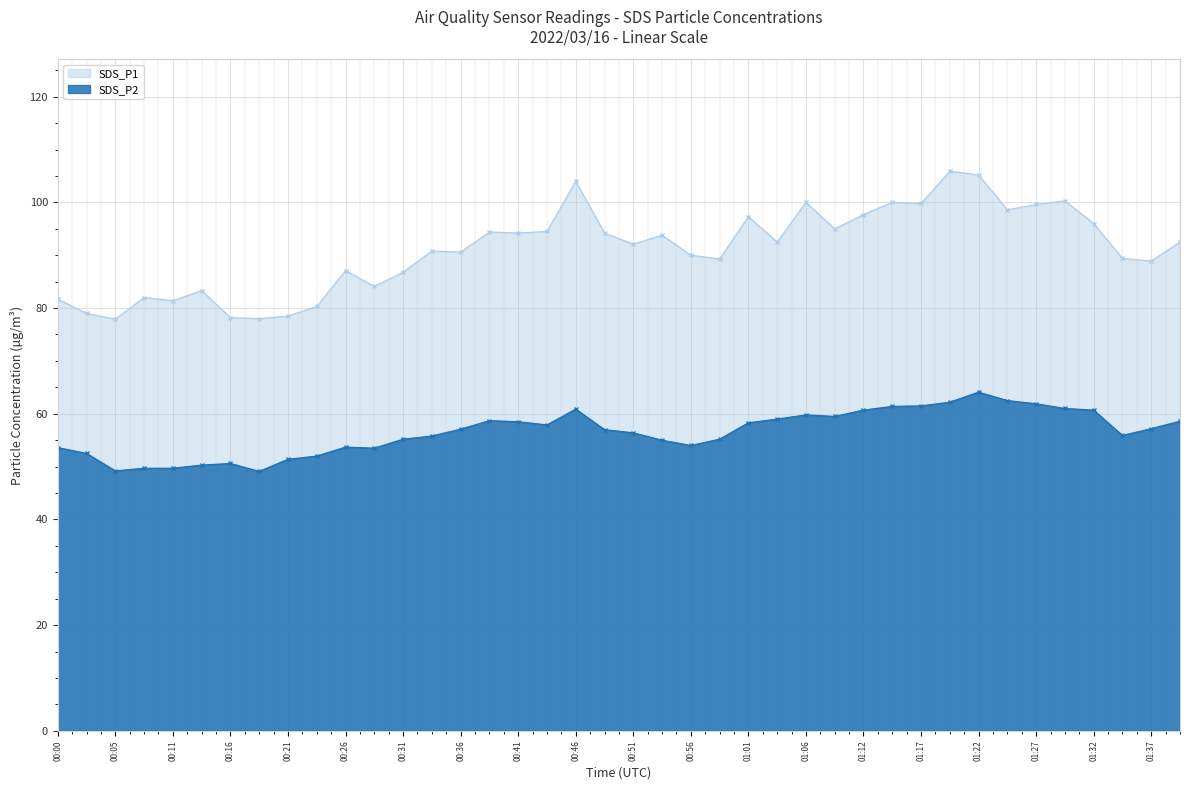

What is the total value across all series at 00:51?

148.5